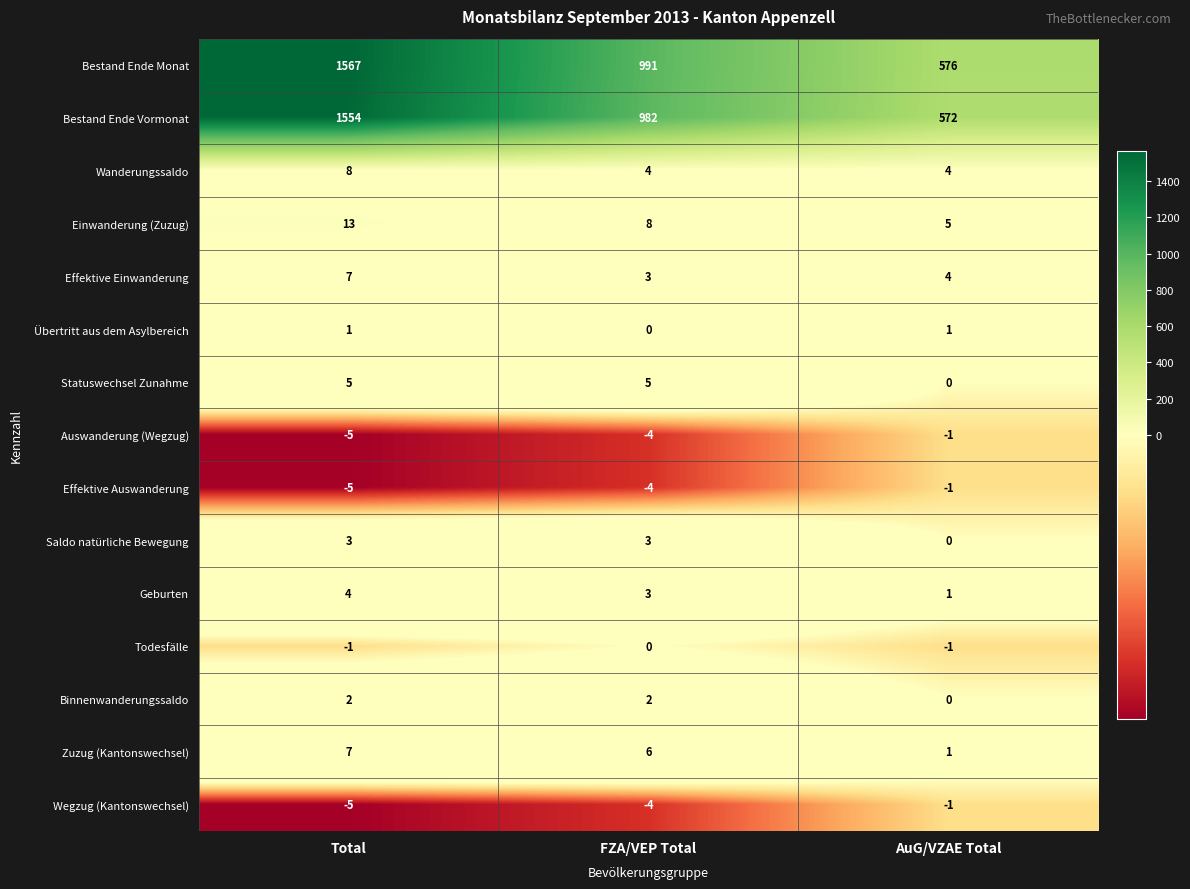

At which category is the sum across all series the highest?

Total